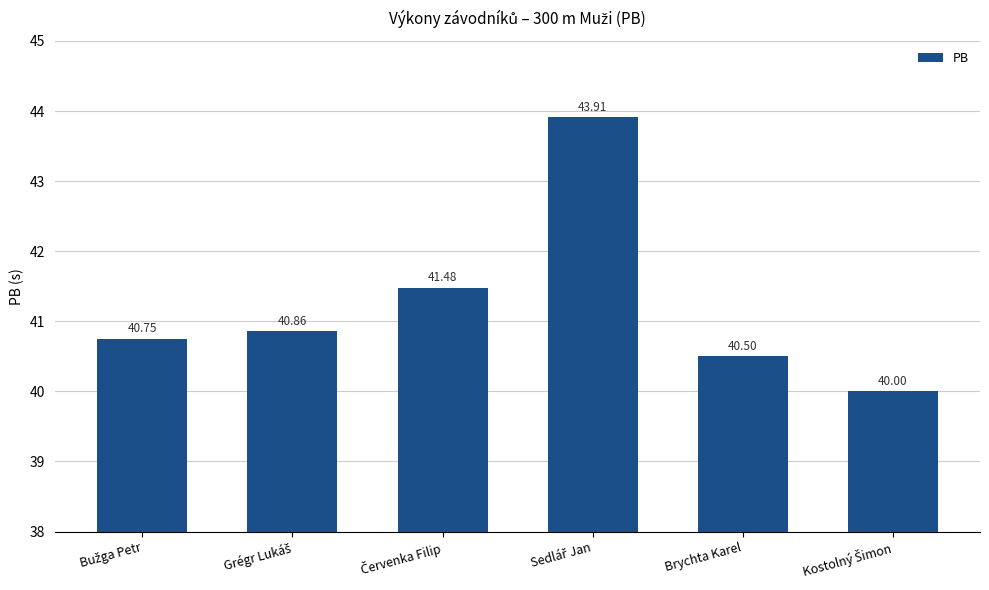

What is the label of the 5th bar from the left?

Brychta Karel